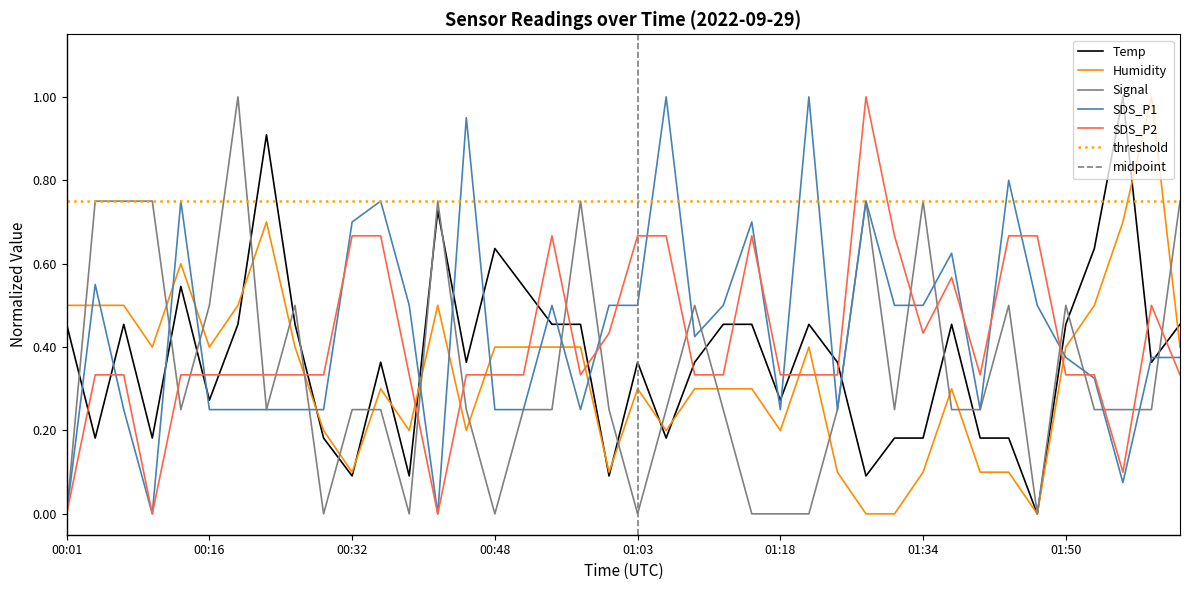

At which category does Signal reach its first local valley?

00:13